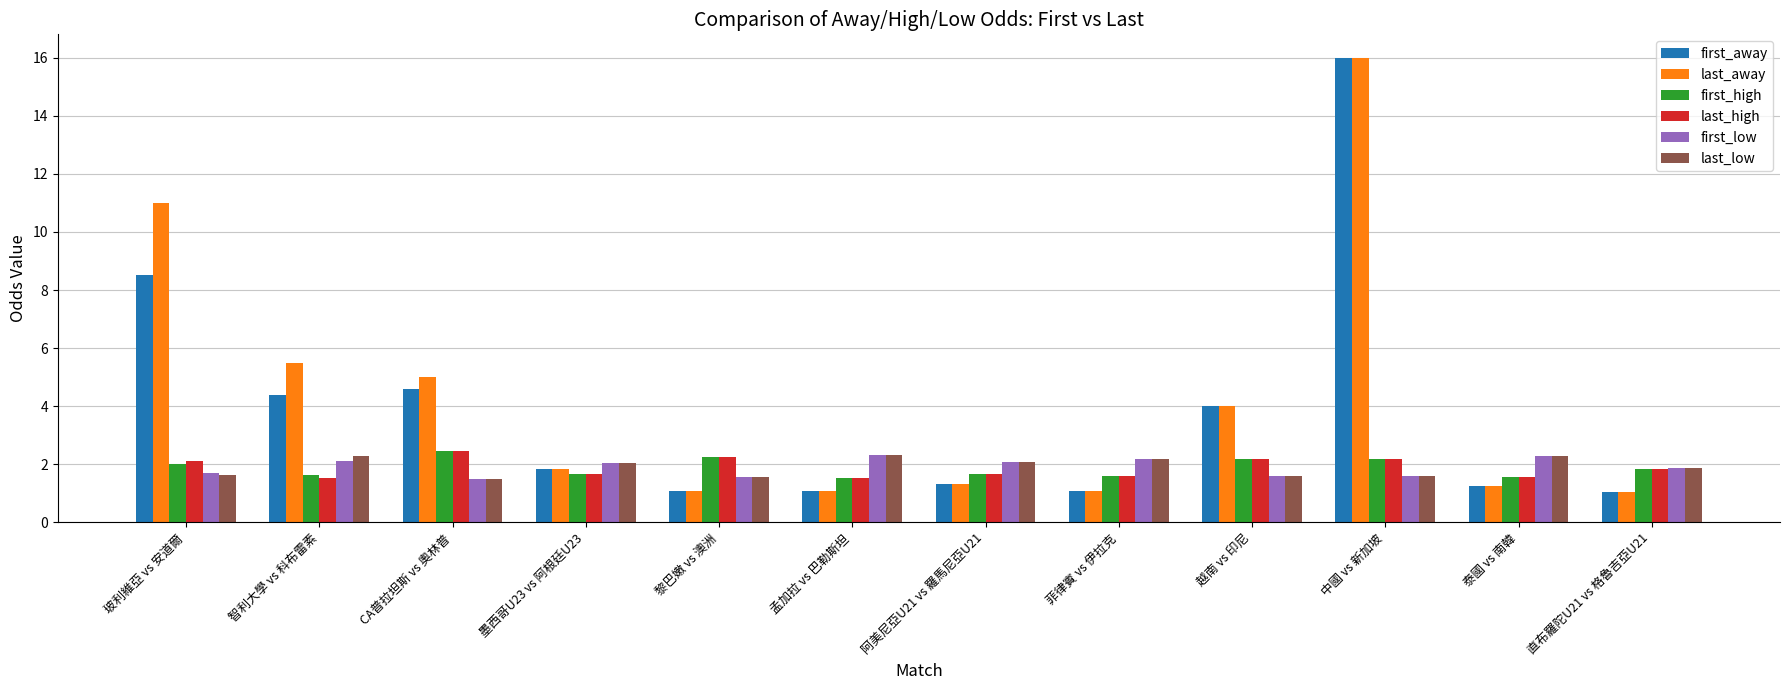

What is the average value of the first_high series?

1.9